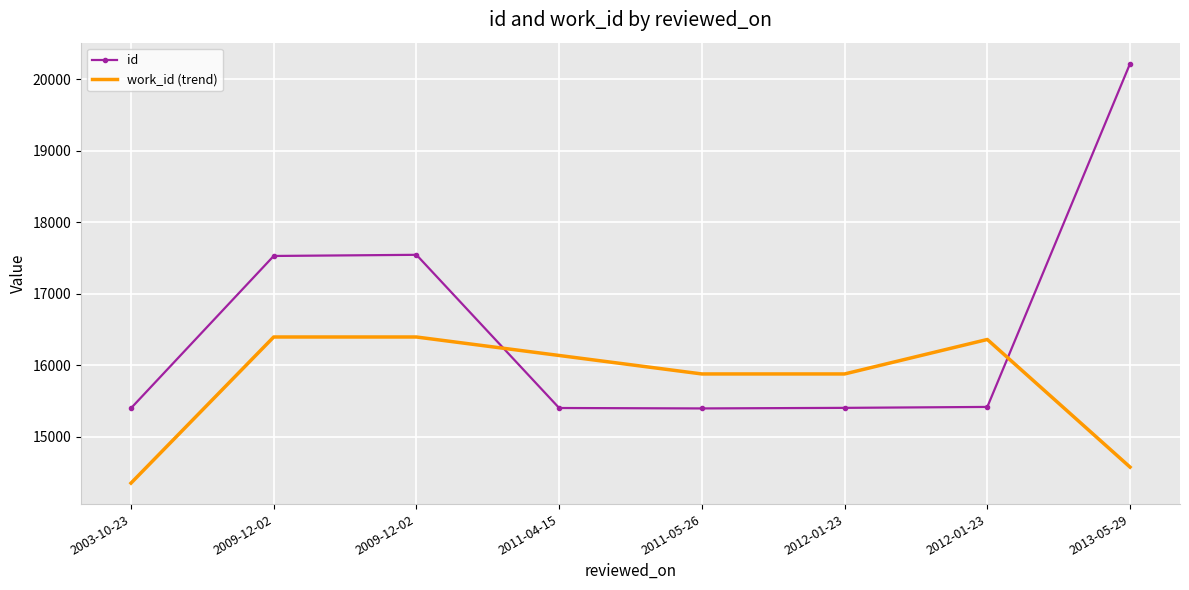

What is the lowest value of the id series?

15397.0